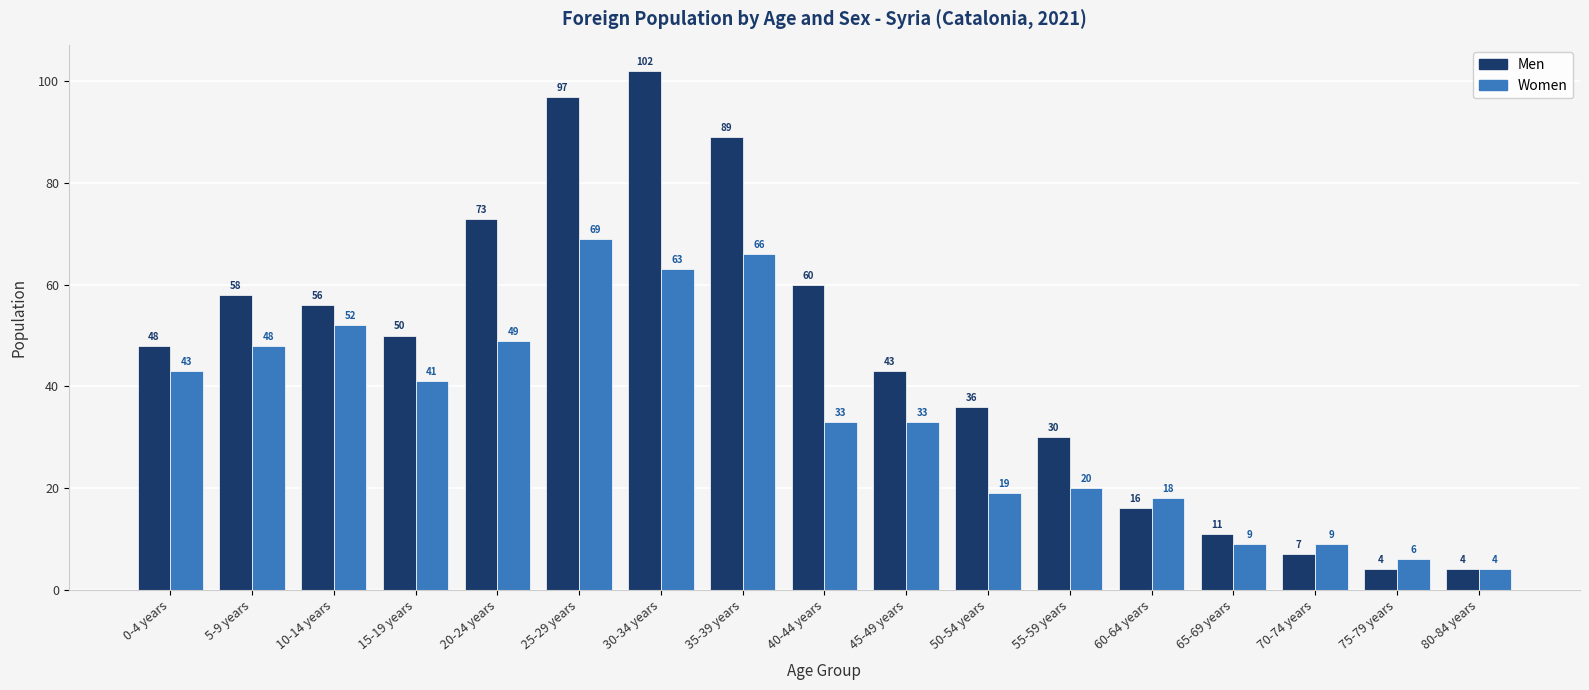

Reading left to right, extract all data points from this chart.

Men: 0-4 years=48	5-9 years=58	10-14 years=56	15-19 years=50	20-24 years=73	25-29 years=97	30-34 years=102	35-39 years=89	40-44 years=60	45-49 years=43	50-54 years=36	55-59 years=30	60-64 years=16	65-69 years=11	70-74 years=7	75-79 years=4	80-84 years=4
Women: 0-4 years=43	5-9 years=48	10-14 years=52	15-19 years=41	20-24 years=49	25-29 years=69	30-34 years=63	35-39 years=66	40-44 years=33	45-49 years=33	50-54 years=19	55-59 years=20	60-64 years=18	65-69 years=9	70-74 years=9	75-79 years=6	80-84 years=4